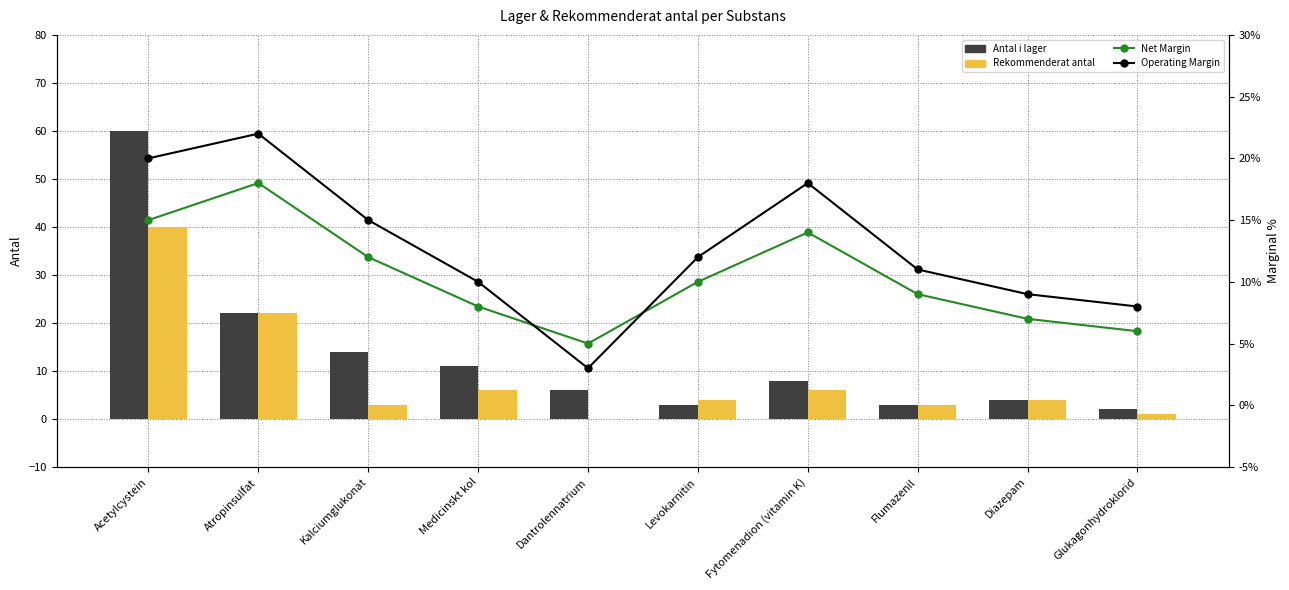

Which series has the largest total across all categories?

Antal i lager